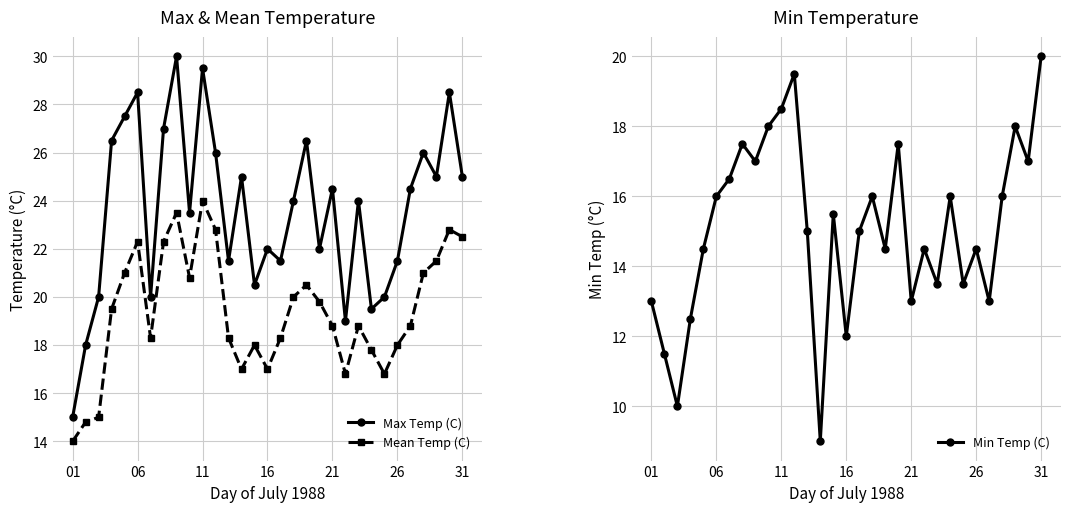

True or false: Mean Temp (C) and Min Temp (C) intersect in this chart.

False